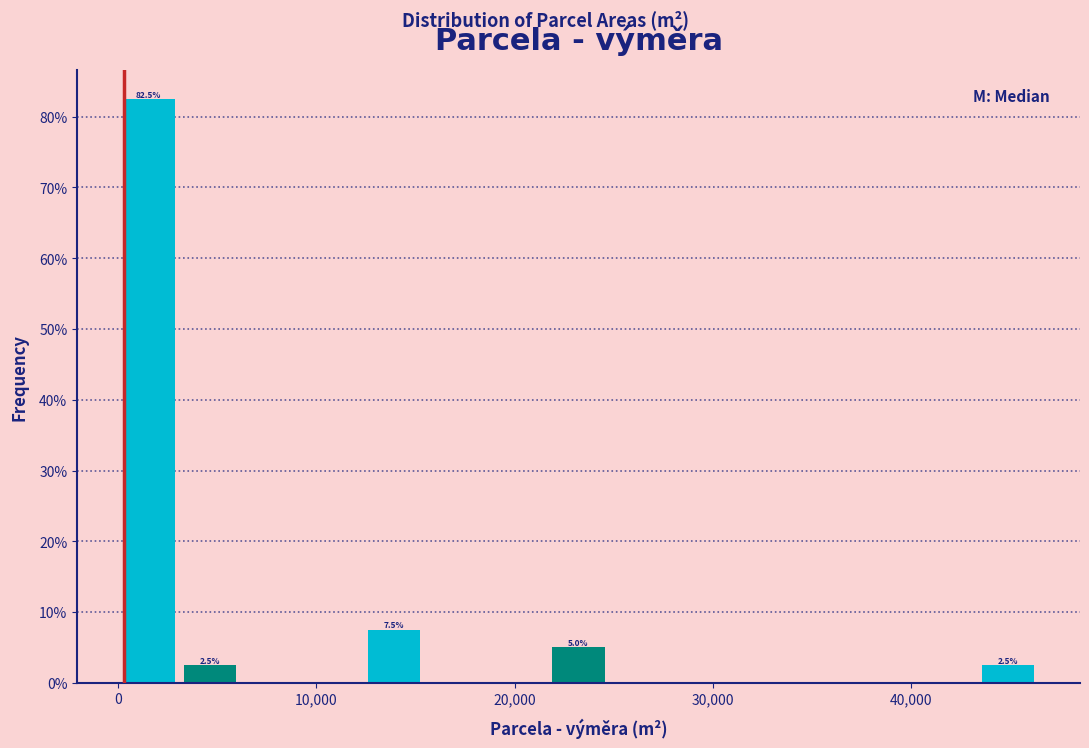

Around what value on the x-axis is the tallest bar? Give the approximate position of its centre, as read against the axis.

2000